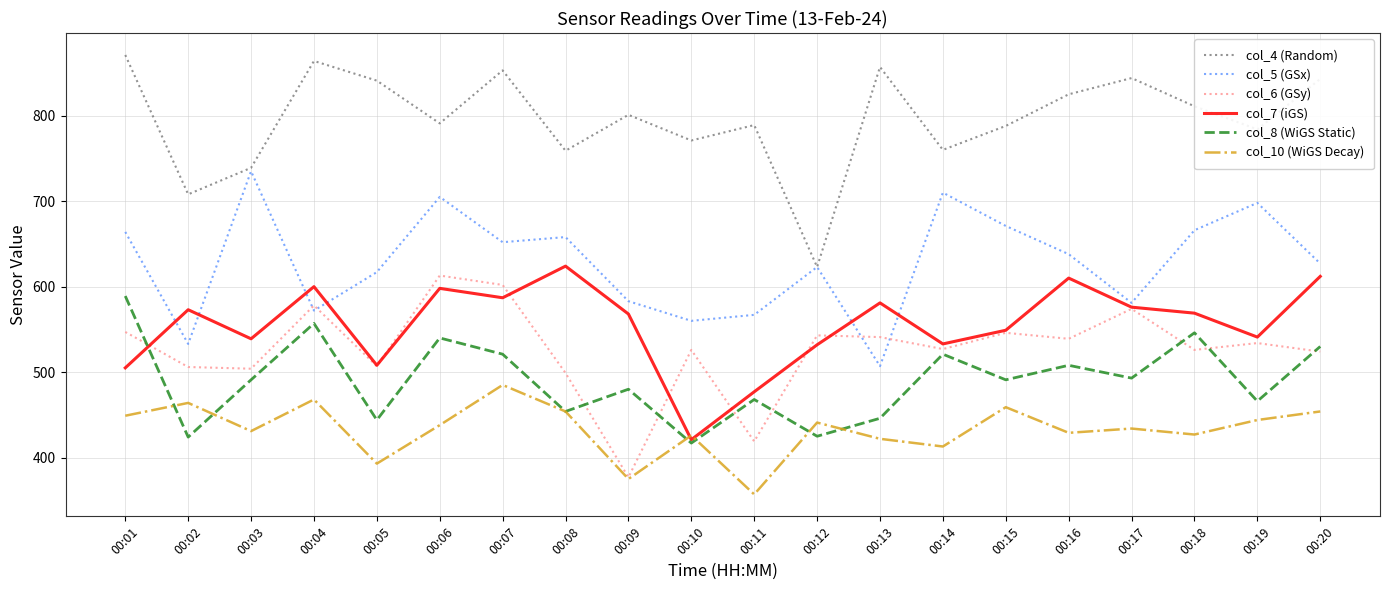

True or false: col_7 (iGS) has a value of 951 at 00:03.

False